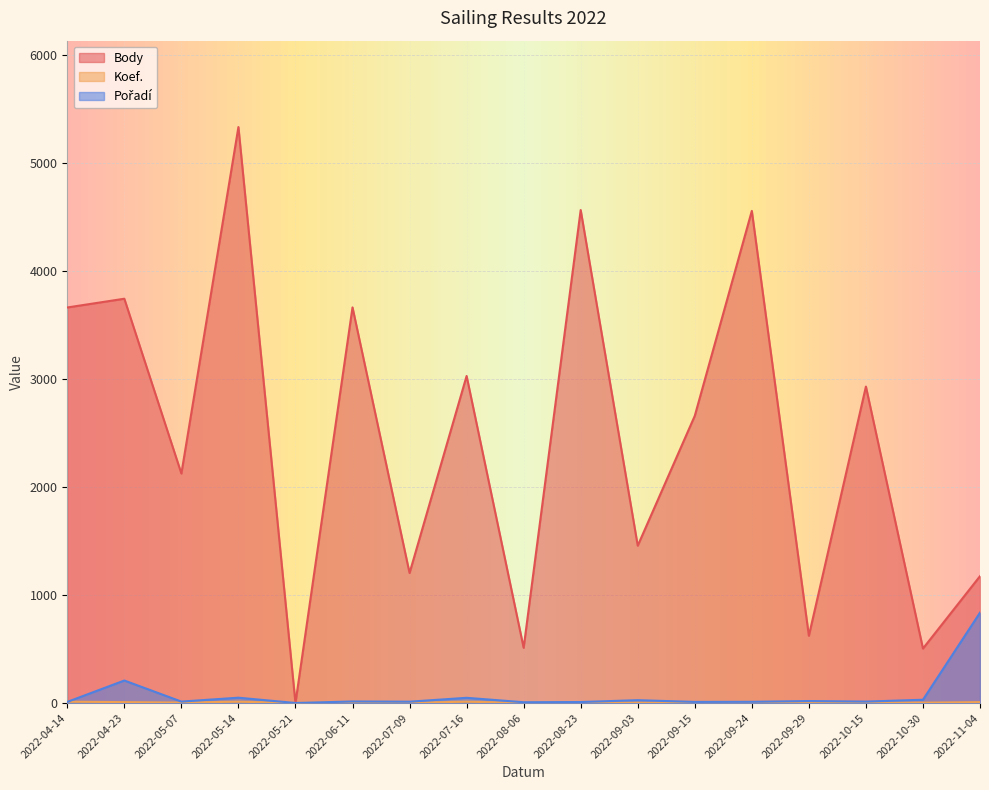

True or false: Body has more than 1 interior local peaks.

True